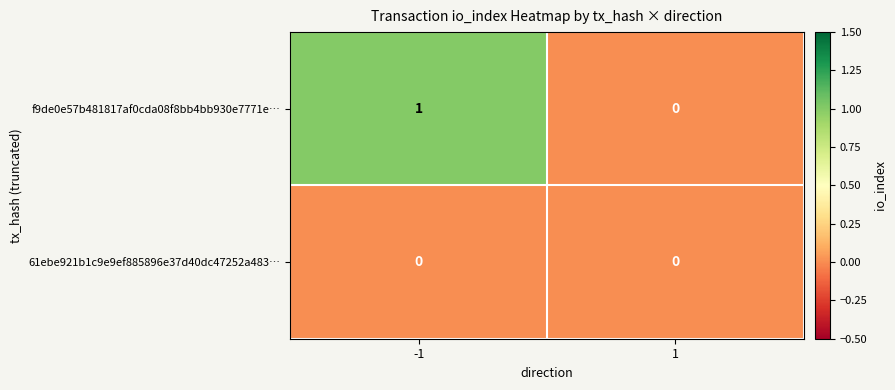

Rank the series by their maximum value, from lowest to highest.

61ebe921b1c9e9ef885896e37d40dc47252a483…, f9de0e57b481817af0cda08f8bb4bb930e7771e…